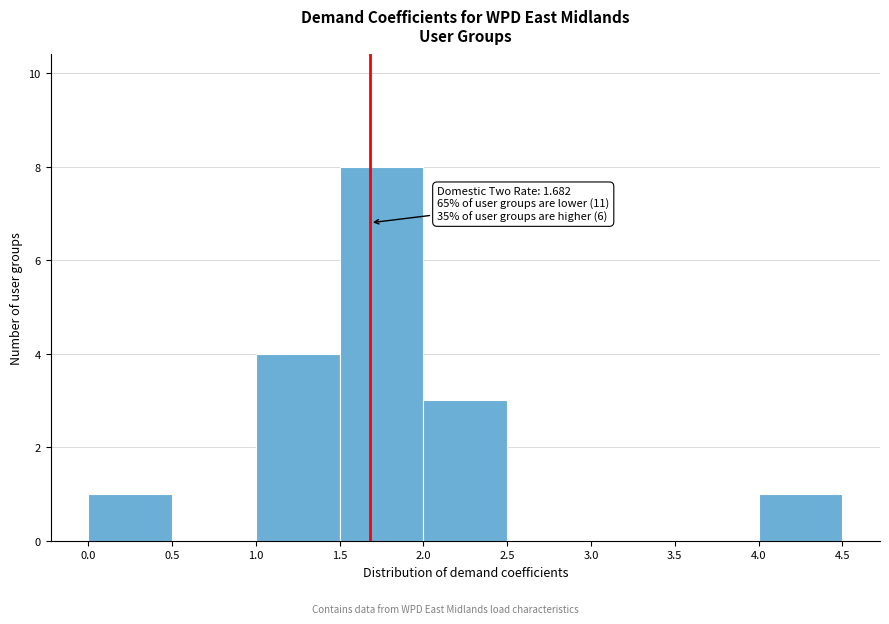

Which range on the x-axis has the tallest bar?

1.5 to 2.0